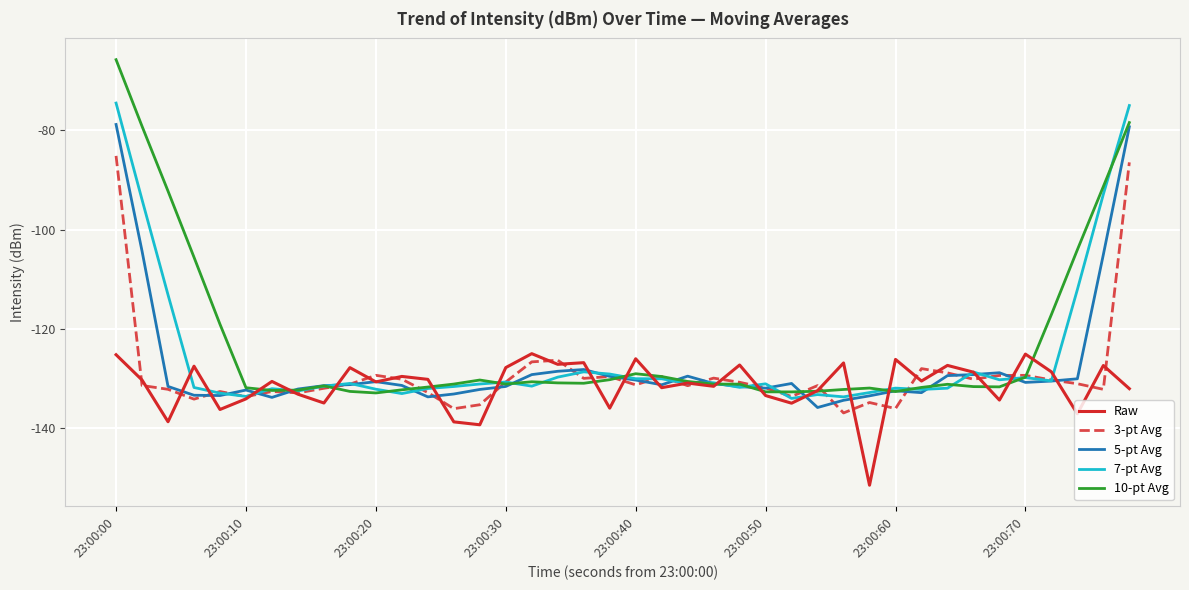

What are all the series names shown in the legend?

Raw, 3-pt Avg, 5-pt Avg, 7-pt Avg, 10-pt Avg